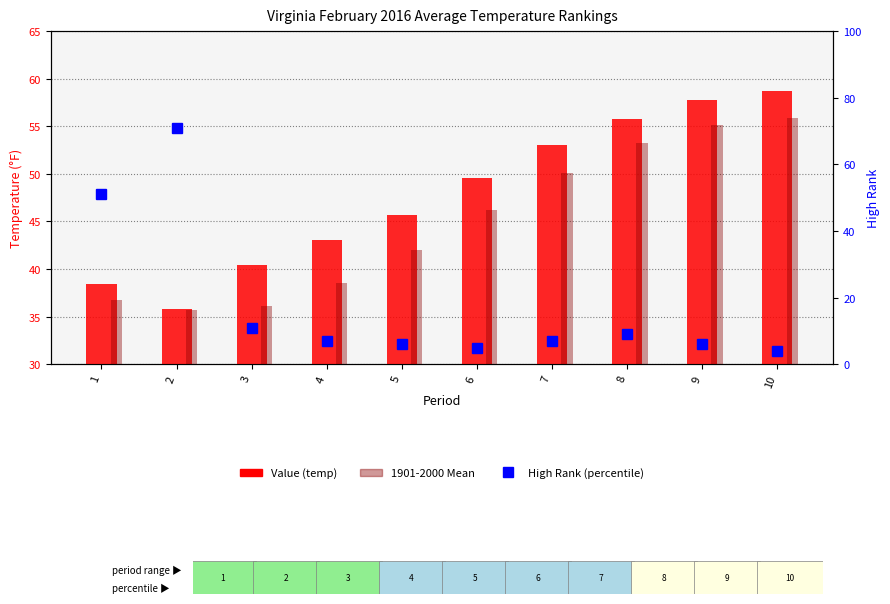

What is the difference between the second highest and second lowest values in the 1901-2000 Mean series?

19.0